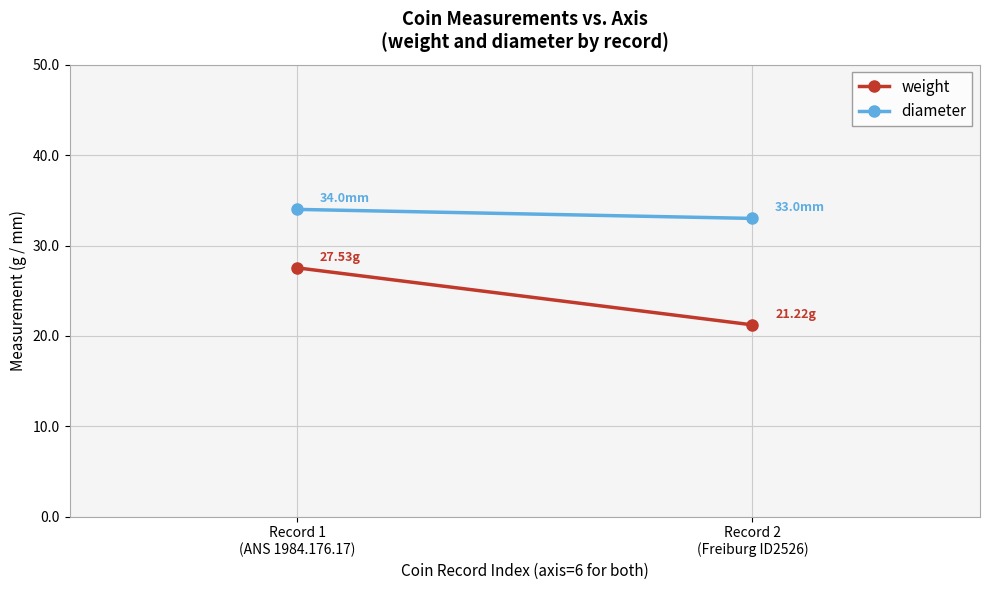

What are all the series names shown in the legend?

weight, diameter